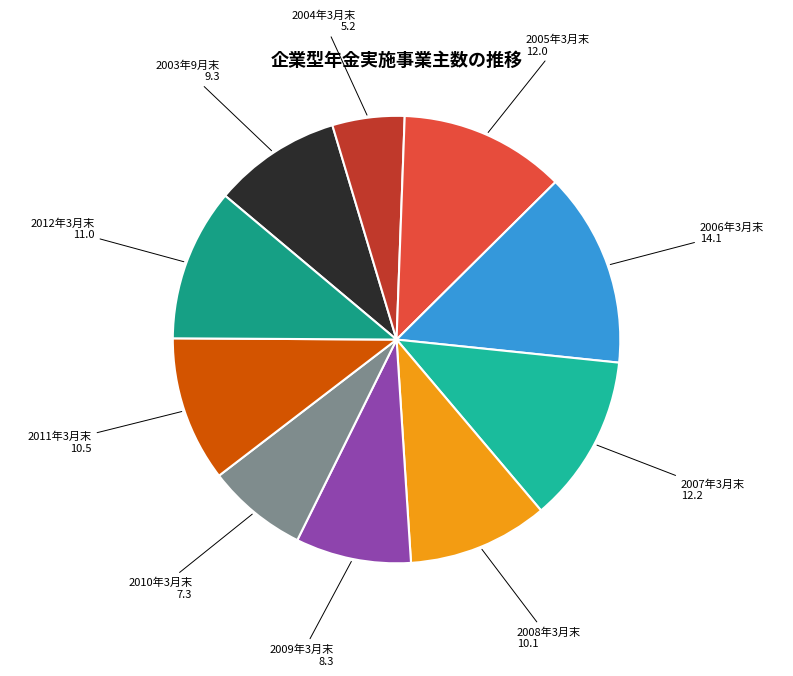

The 2011年3月末 slice represents 1% of the pie. True or false?

False